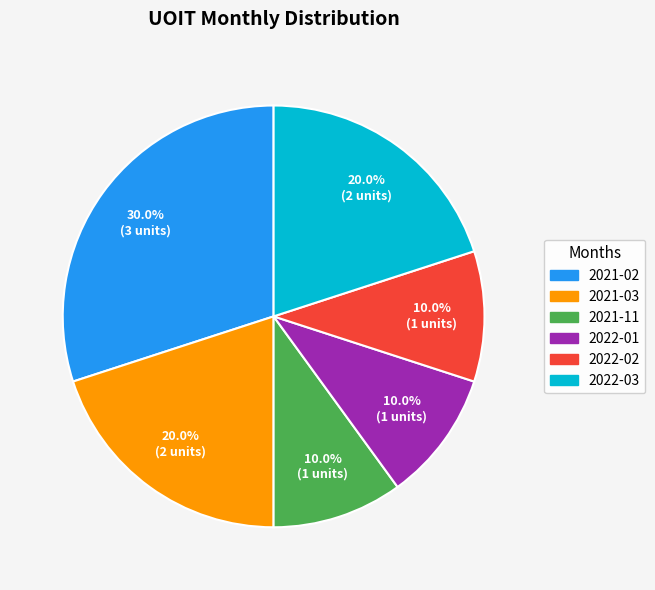

How many segments does this pie chart have?

6